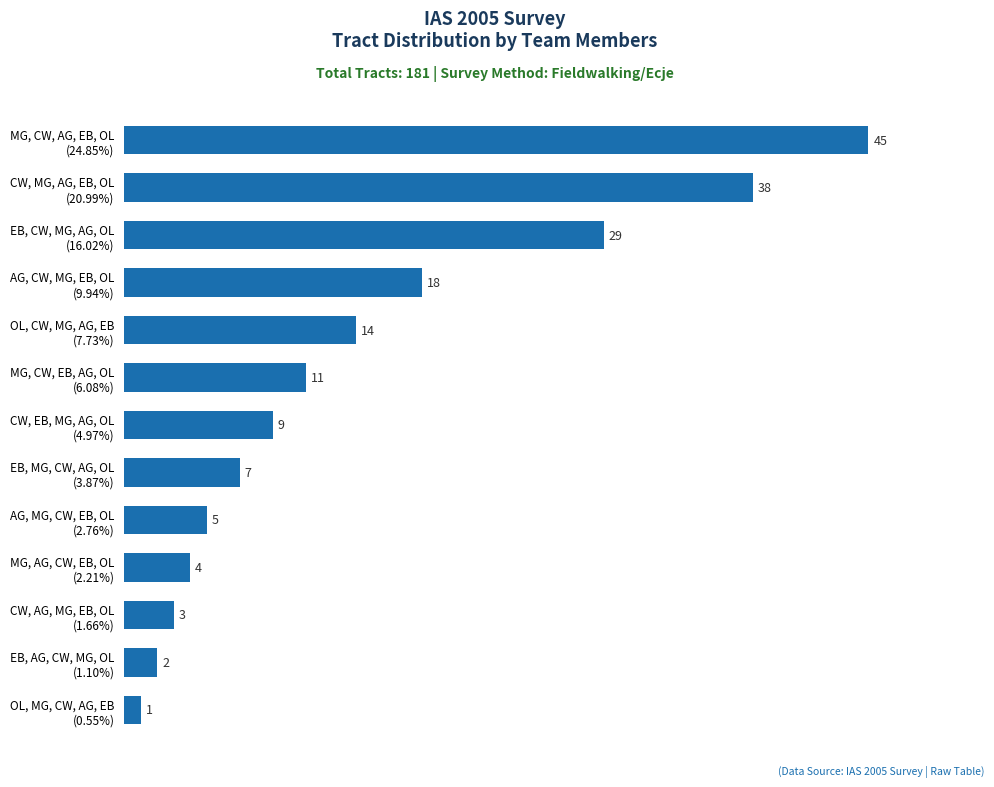

What is the greatest value displayed?

45